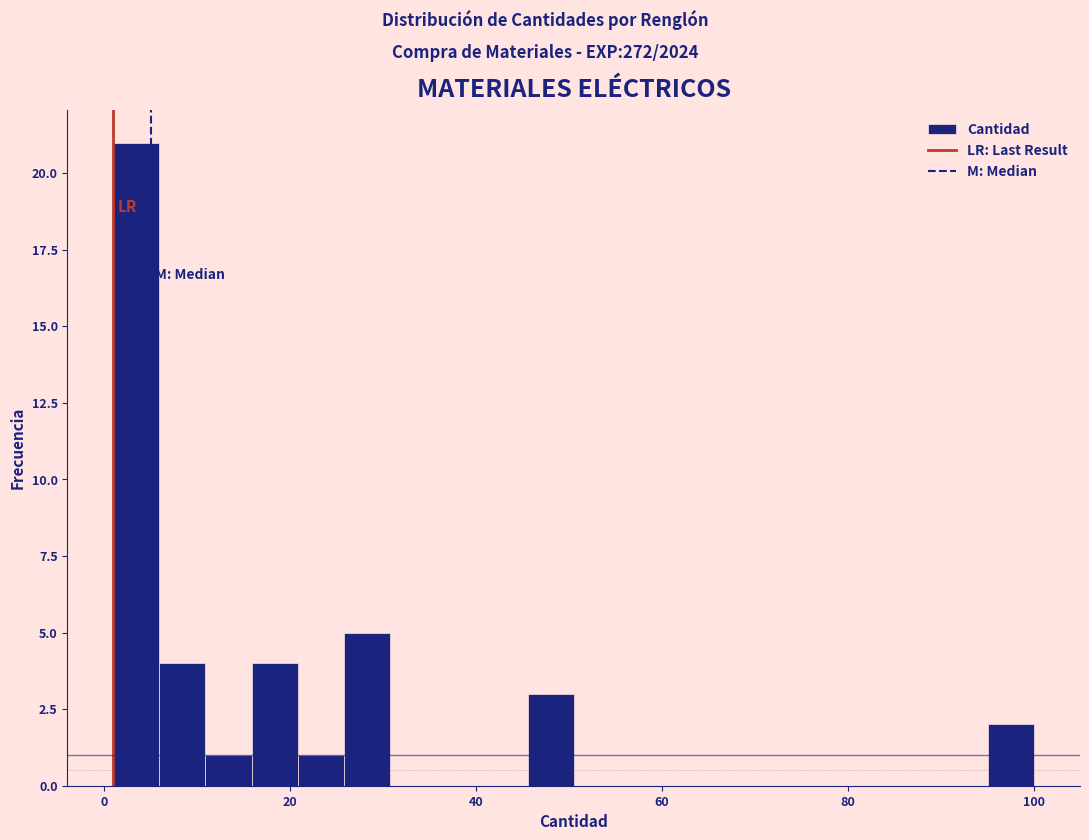

Around what value on the x-axis is the tallest bar? Give the approximate position of its centre, as read against the axis.

4